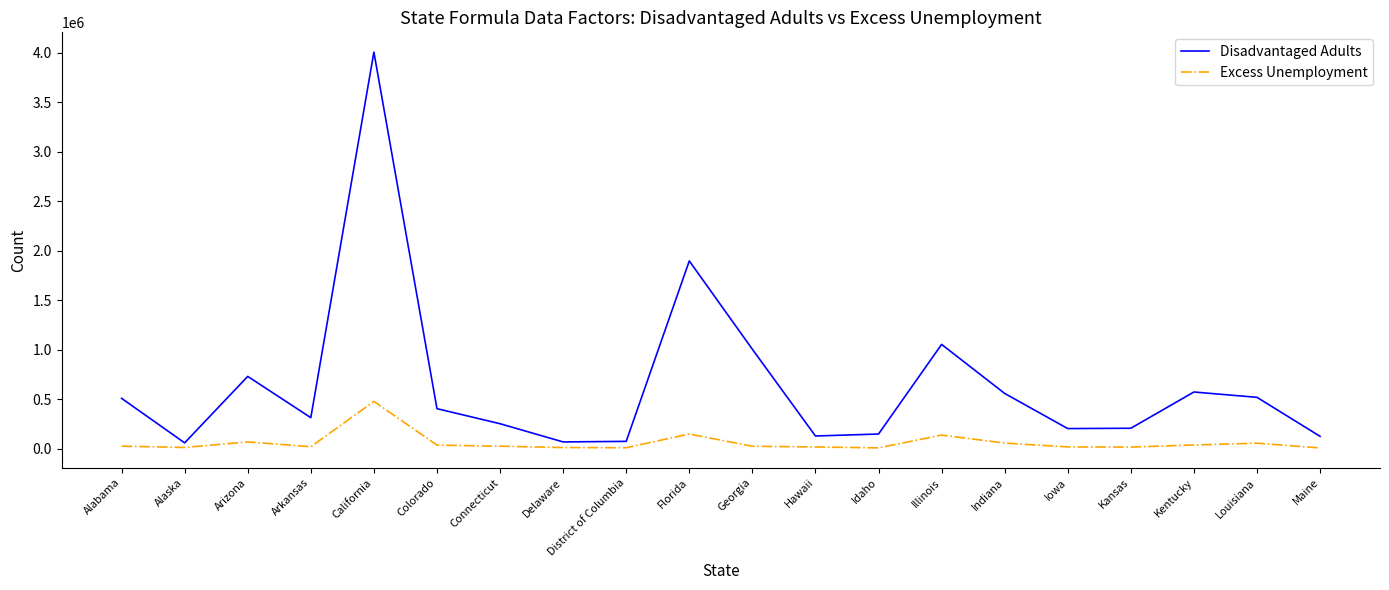

Is it true that Disadvantaged Adults equals 201455 at Iowa?

True